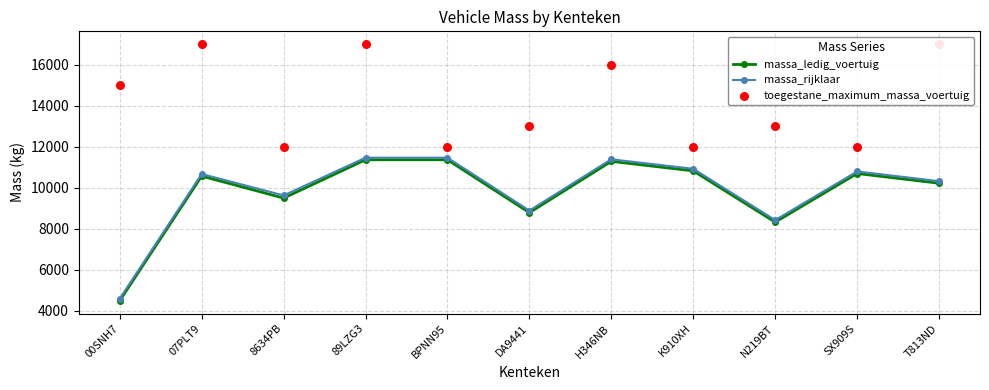

What are all the series names shown in the legend?

massa_ledig_voertuig, massa_rijklaar, toegestane_maximum_massa_voertuig